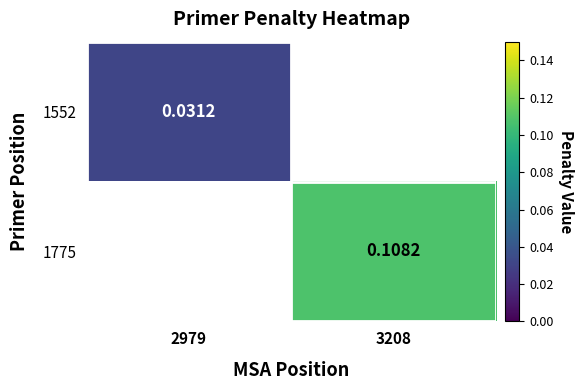

Which category has the highest value across all series?

3208